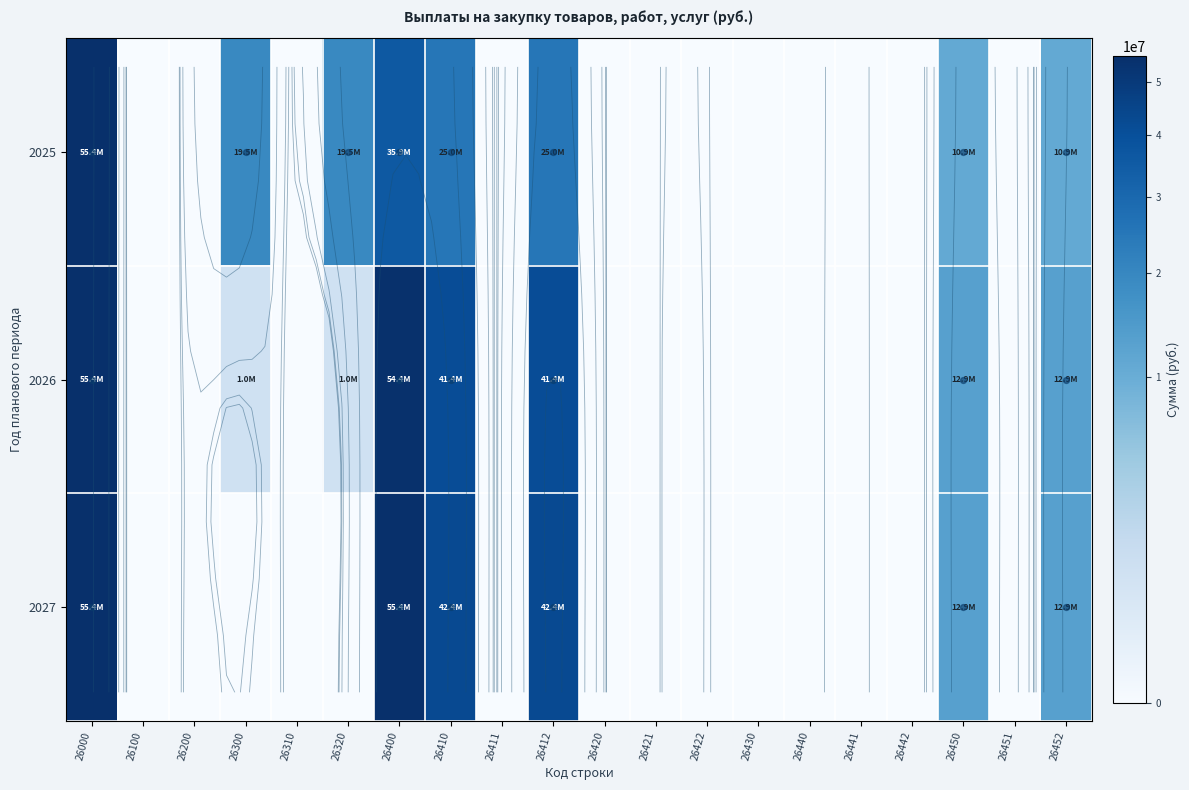

At which category is the sum across all series the highest?

26000